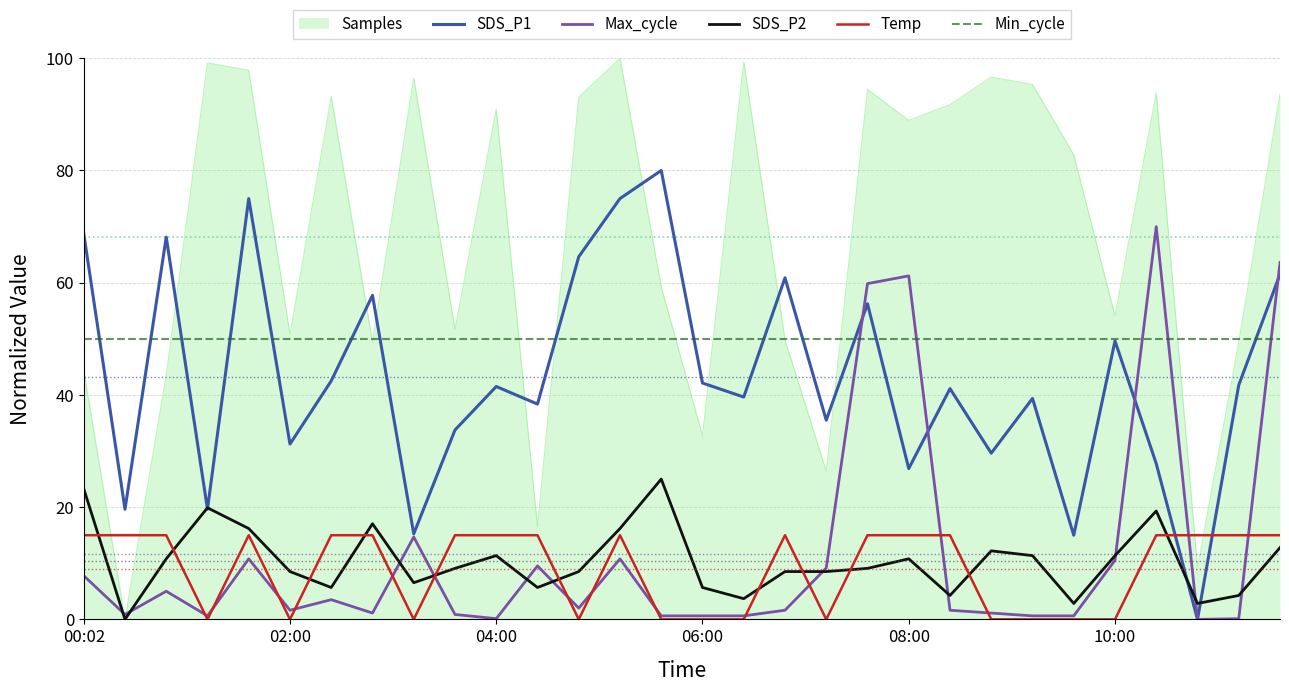

How many series are shown in this chart?

6